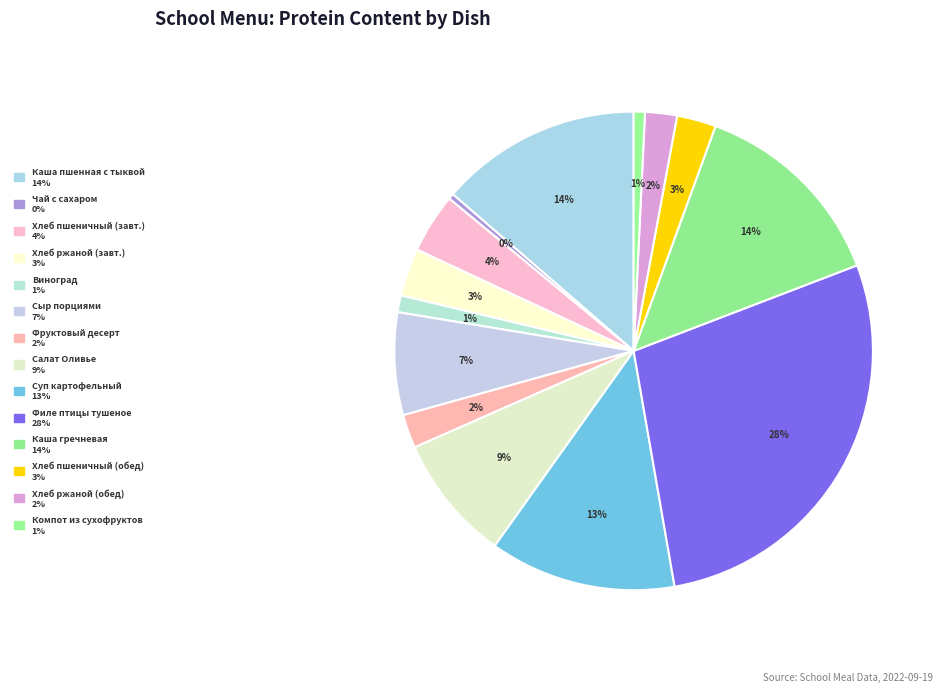

Which slice is the largest?

Филе птицы тушеное в томатном соусе